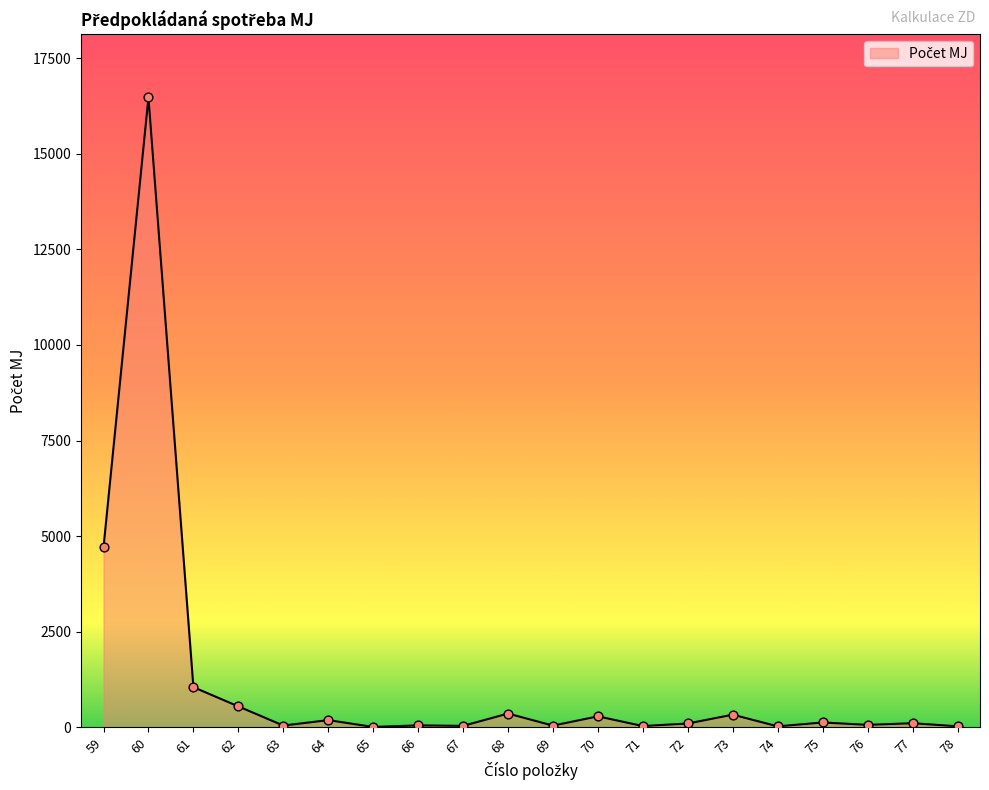

What is the difference between the maximum and minimum values?

16463.0